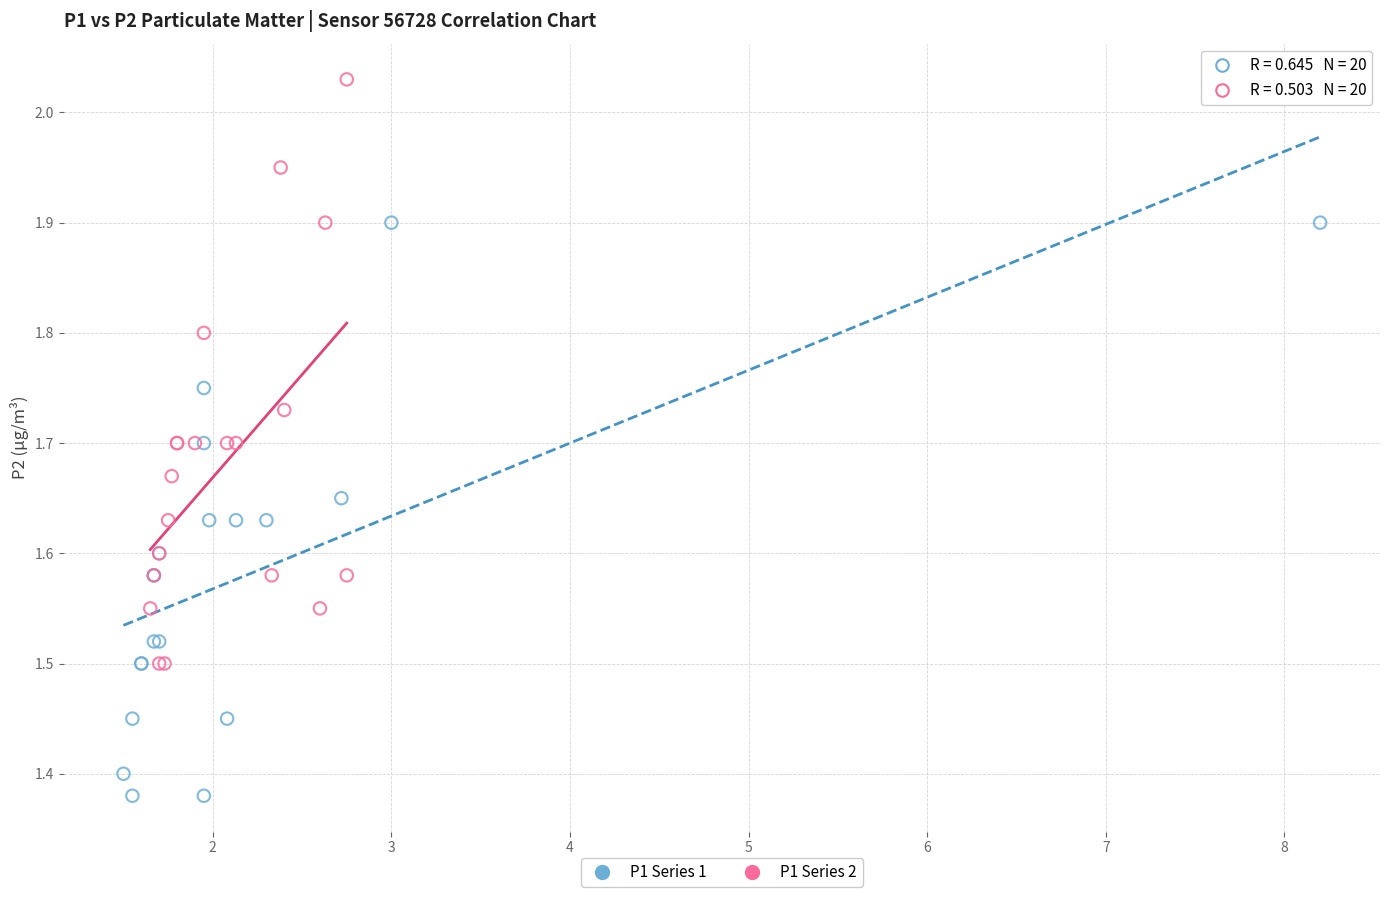

Which series reaches the minimum Y coordinate?

P1 Series 1